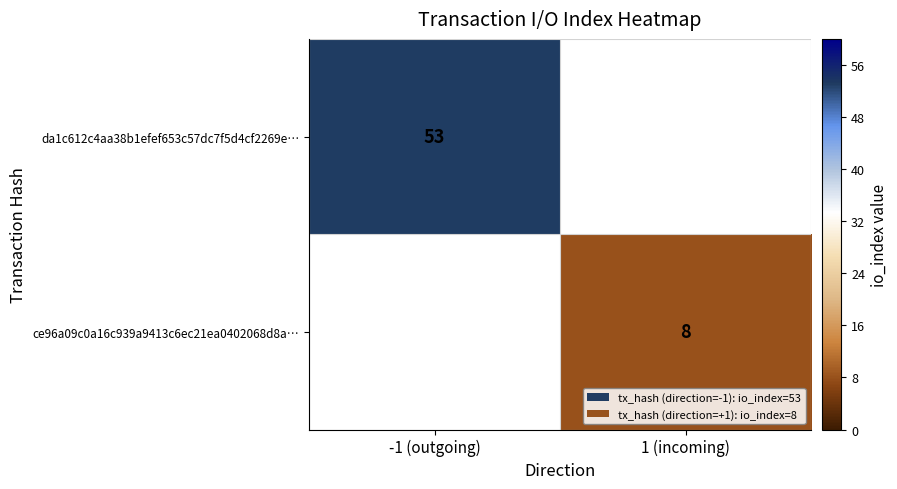

True or false: da1c612c4aa38b1efef653c57dc7f5d4cf2269e… has a value of 13 at -1 (outgoing).

False